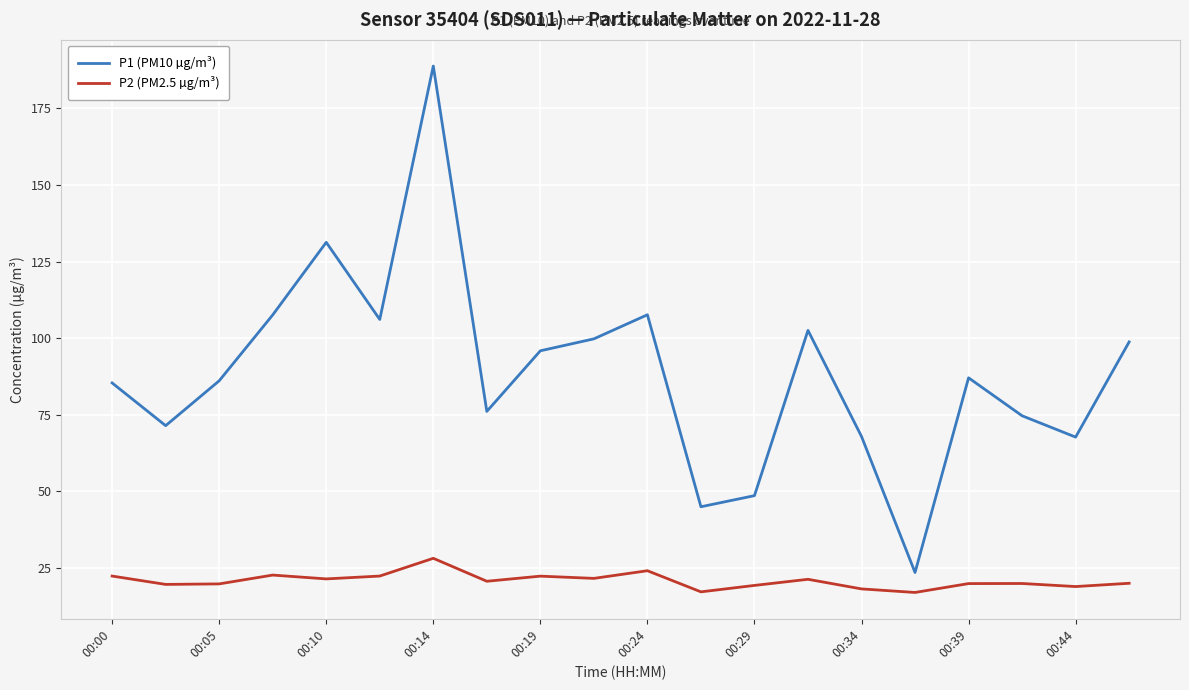

True or false: P2 (PM2.5 µg/m³) and P1 (PM10 µg/m³) cross at least once.

False